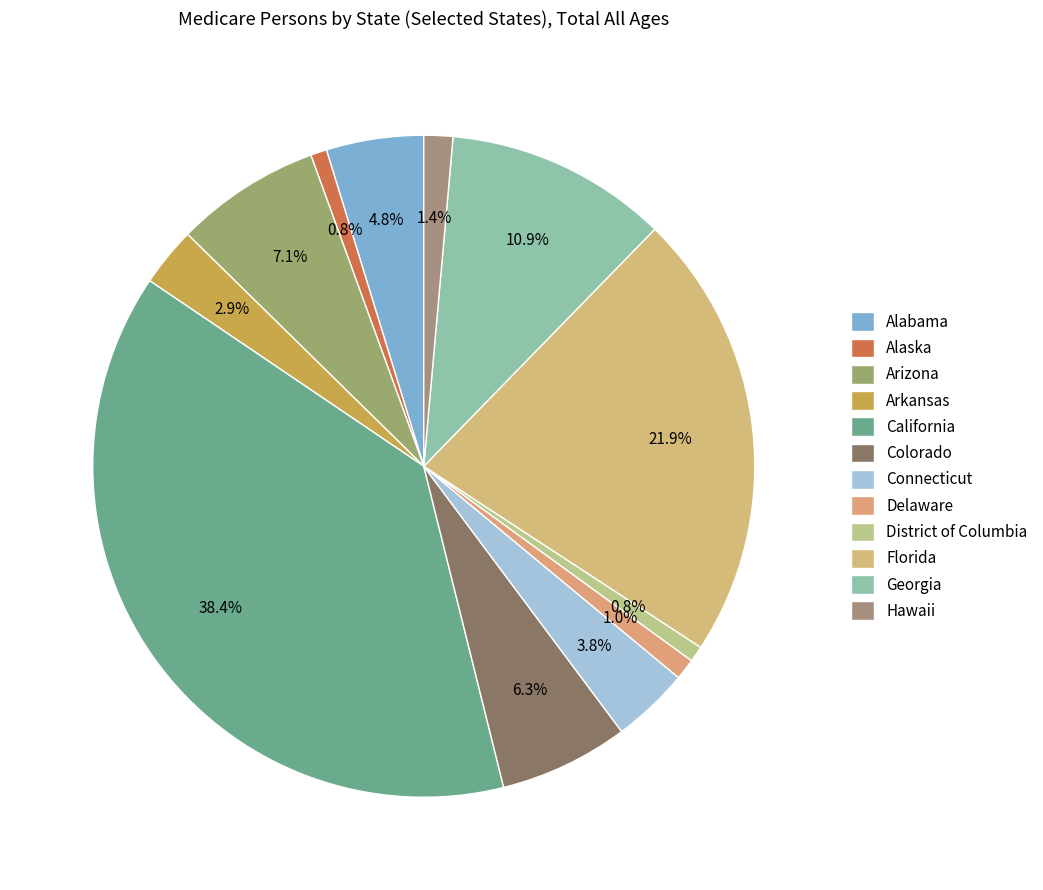

The Colorado slice represents 6% of the pie. True or false?

True